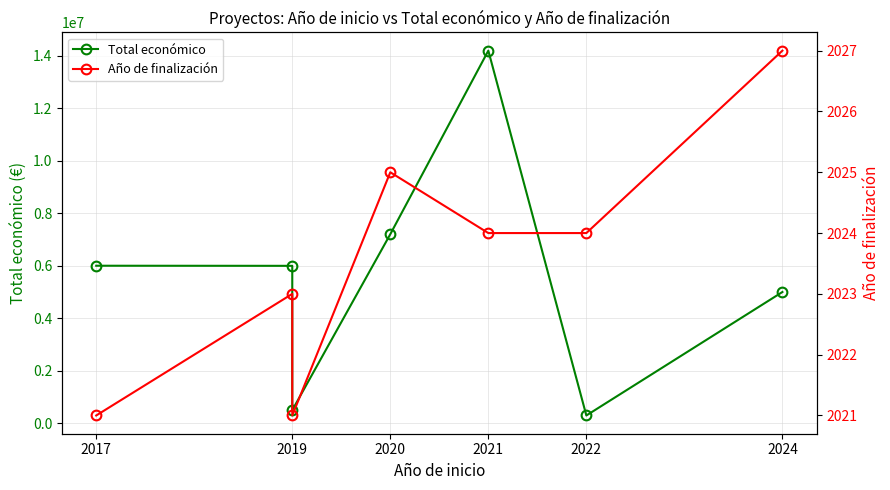

True or false: Total económico has a value of 2282704 at 2024.

False